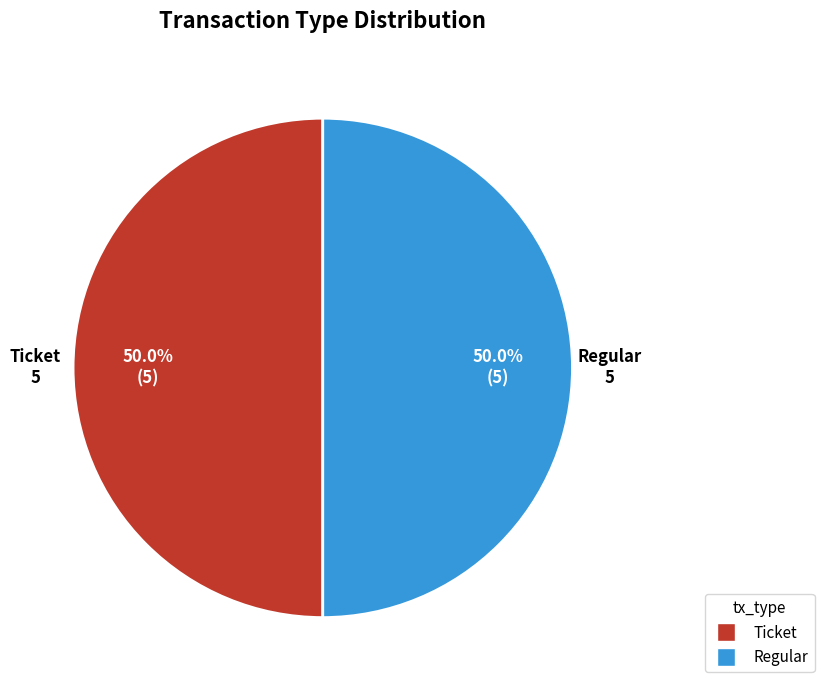

Combined, do Ticket and Regular account for over 50%?

Yes